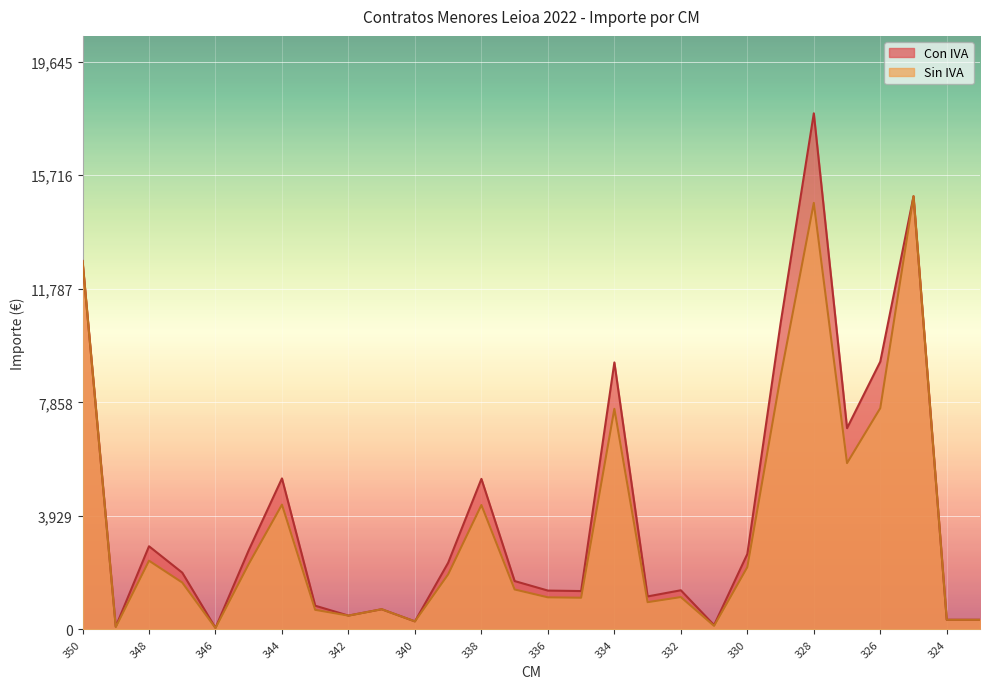

What is the minimum value for Sin IVA?

50.0